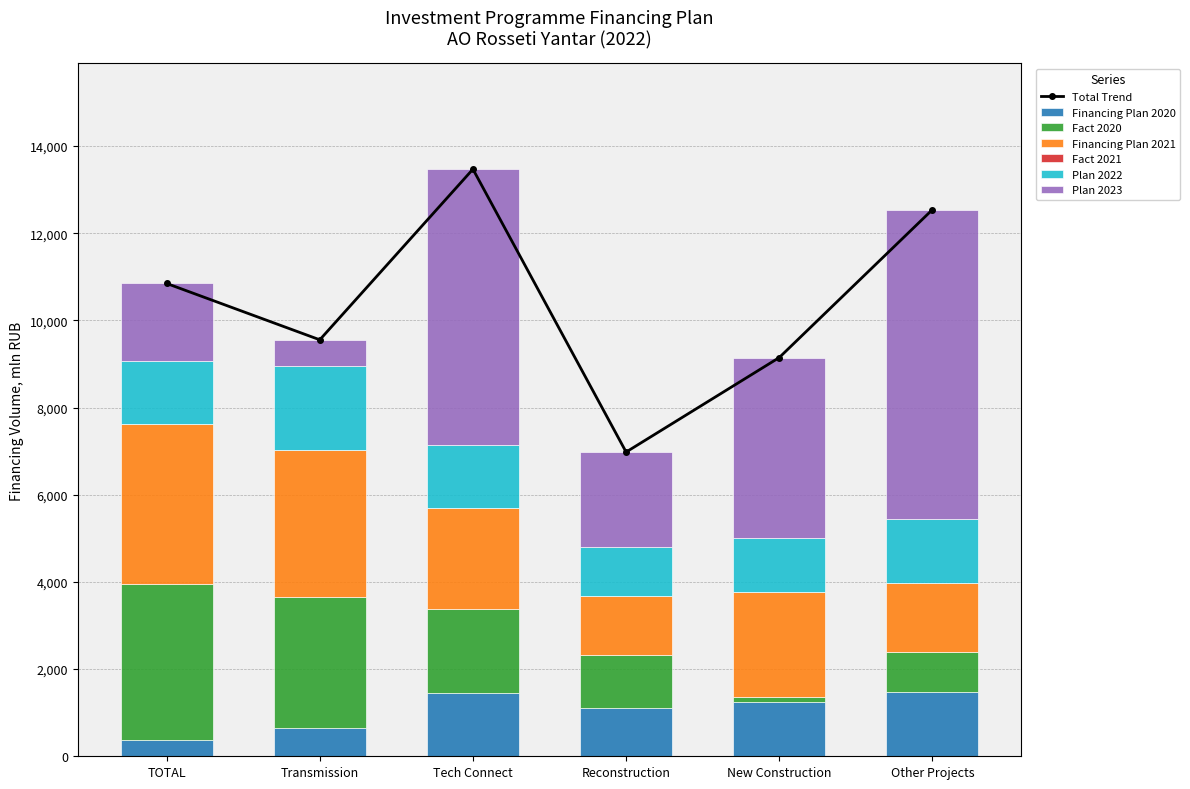

What is the difference between the maximum and second lowest values in the Fact 2020 series?

2670.3